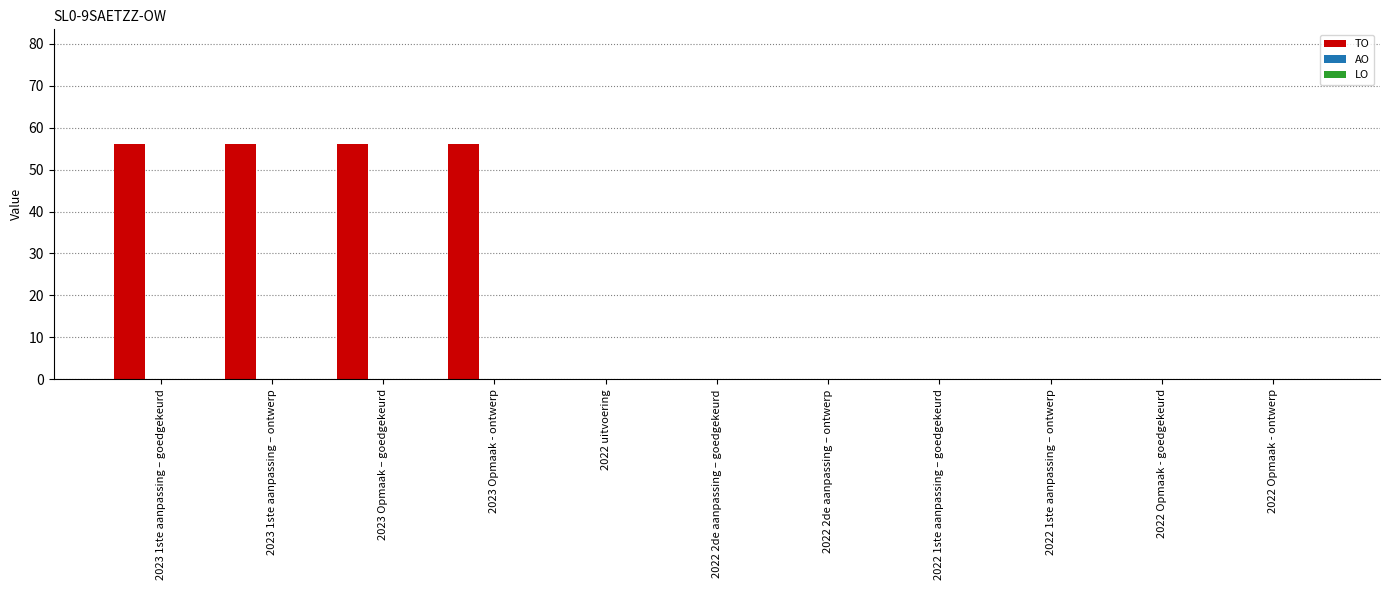

What is the sum of all values?

224